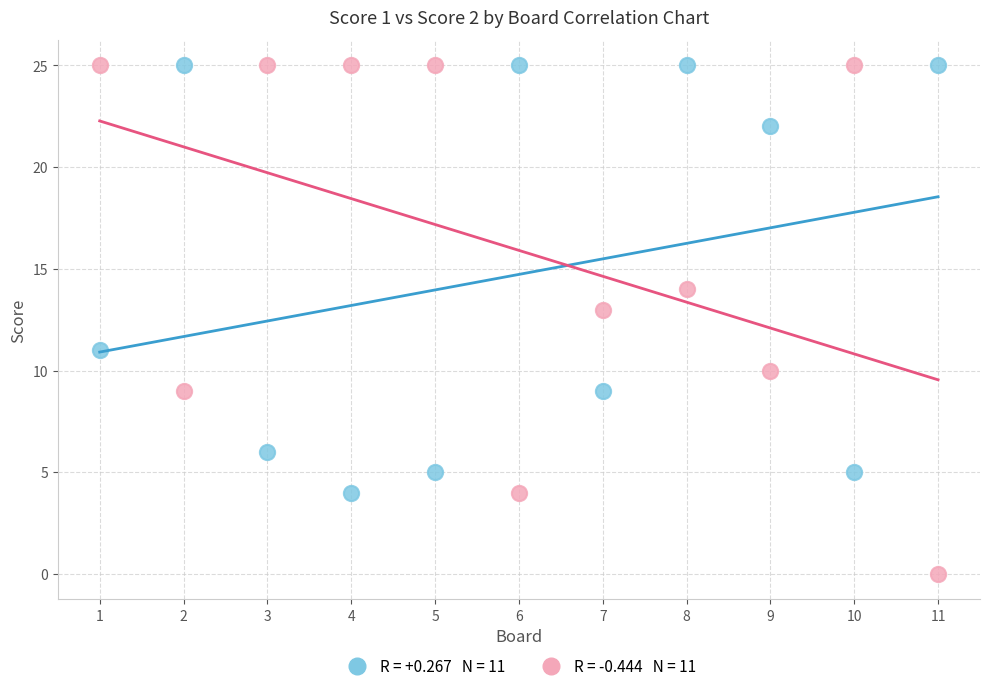

Across all data points, what is the range of X values (max minus min)?

10